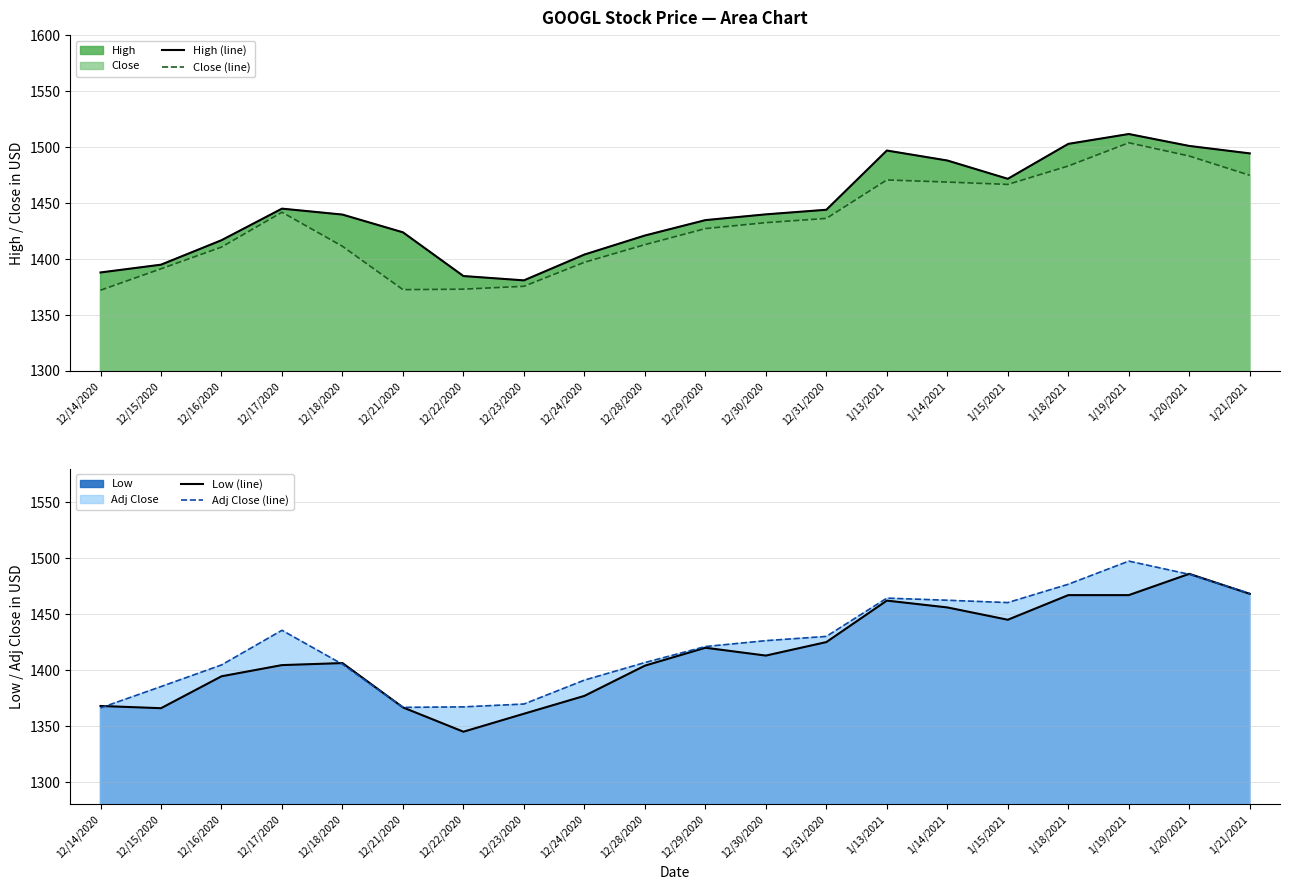

The value of Close (line) at 12/21/2020 is 2277.6. True or false?

False